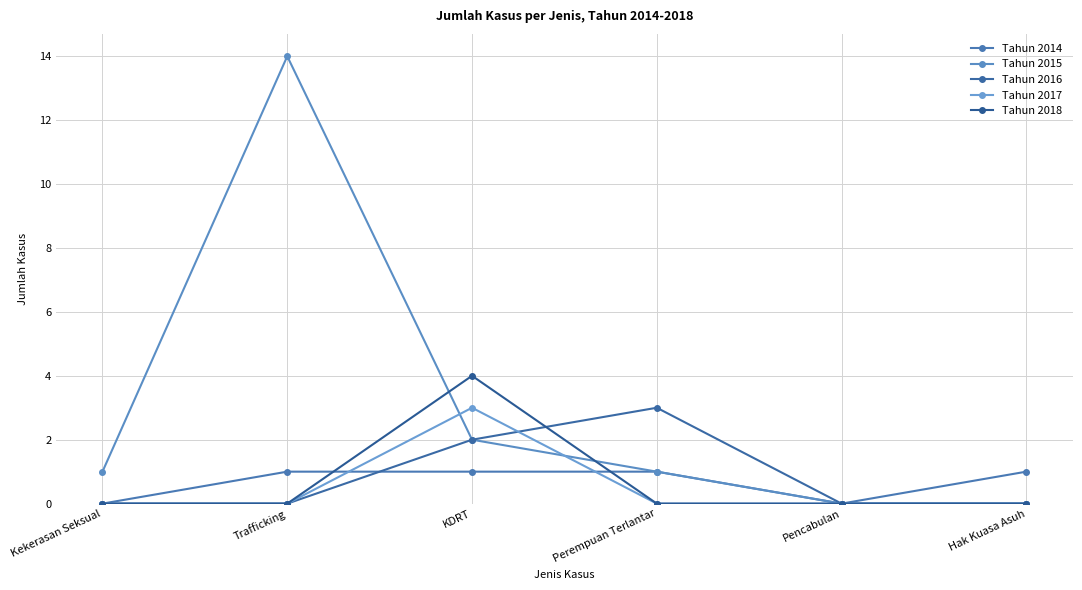

Is the value of Tahun 2014 at Perempuan Terlantar greater than the value of Tahun 2015 at KDRT?

No